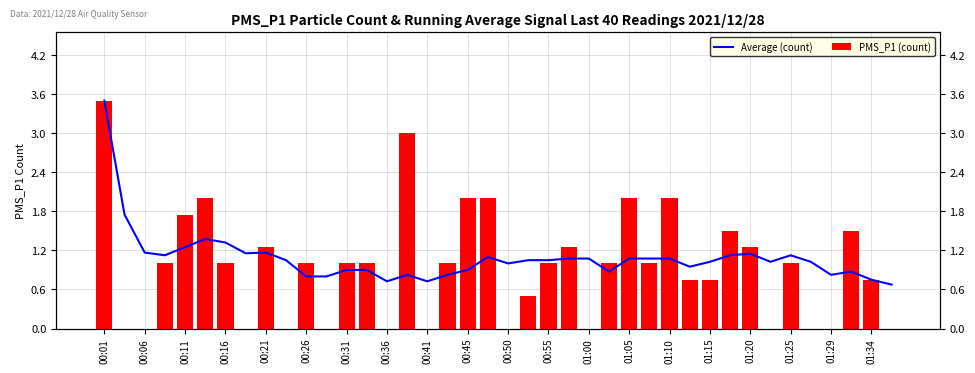

What are all the series names shown in the legend?

Average (count), PMS_P1 (count)